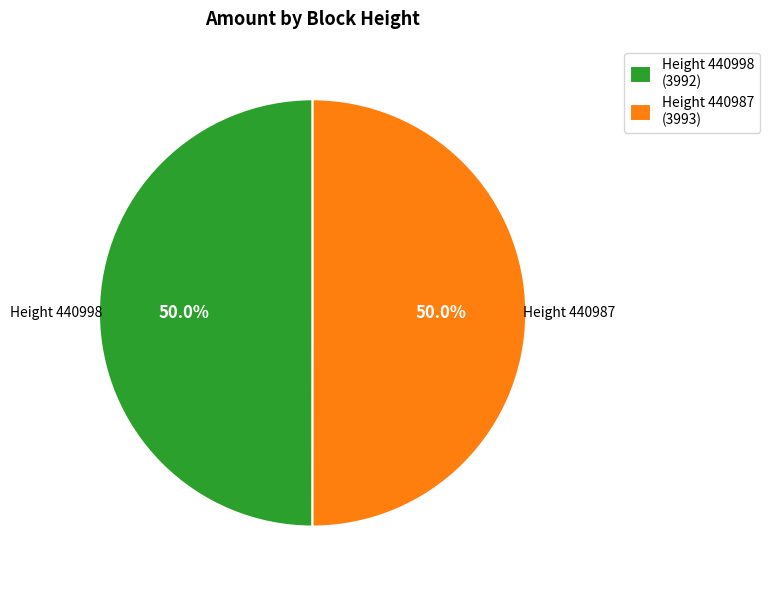

Is the sum of Height 440987 (3993) and Height 440998 (3992) greater than half?

Yes